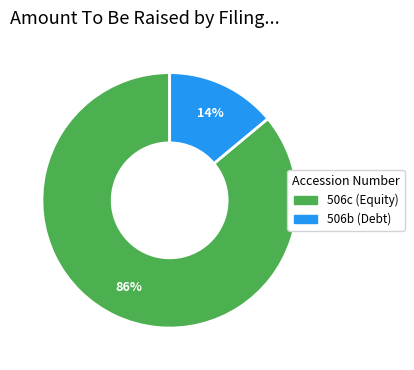

How many segments does this pie chart have?

2